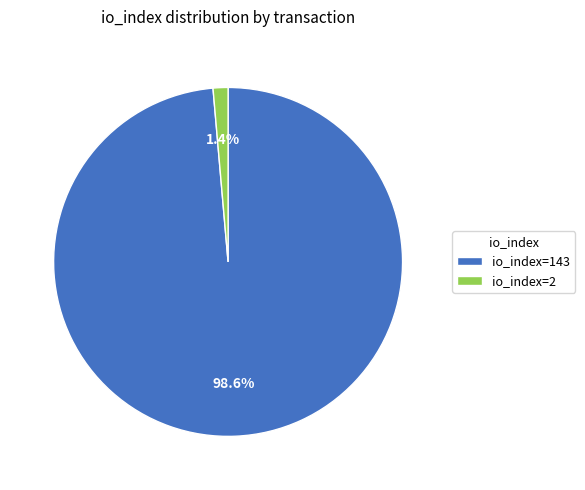

Which has a higher value, io_index=2 or io_index=143?

io_index=143